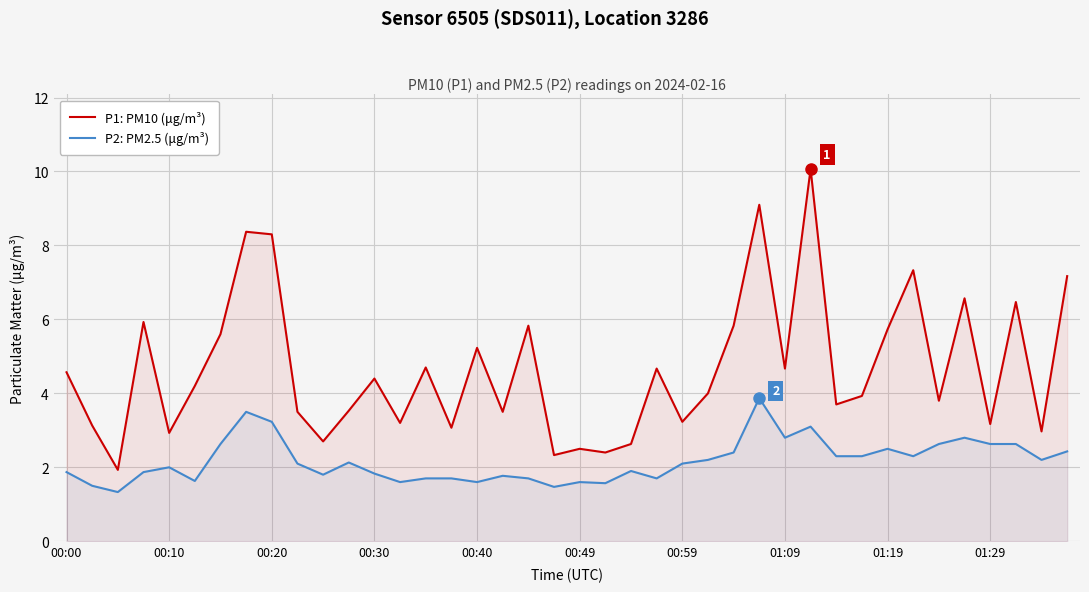

What is the label of the 30th point from the right?

10